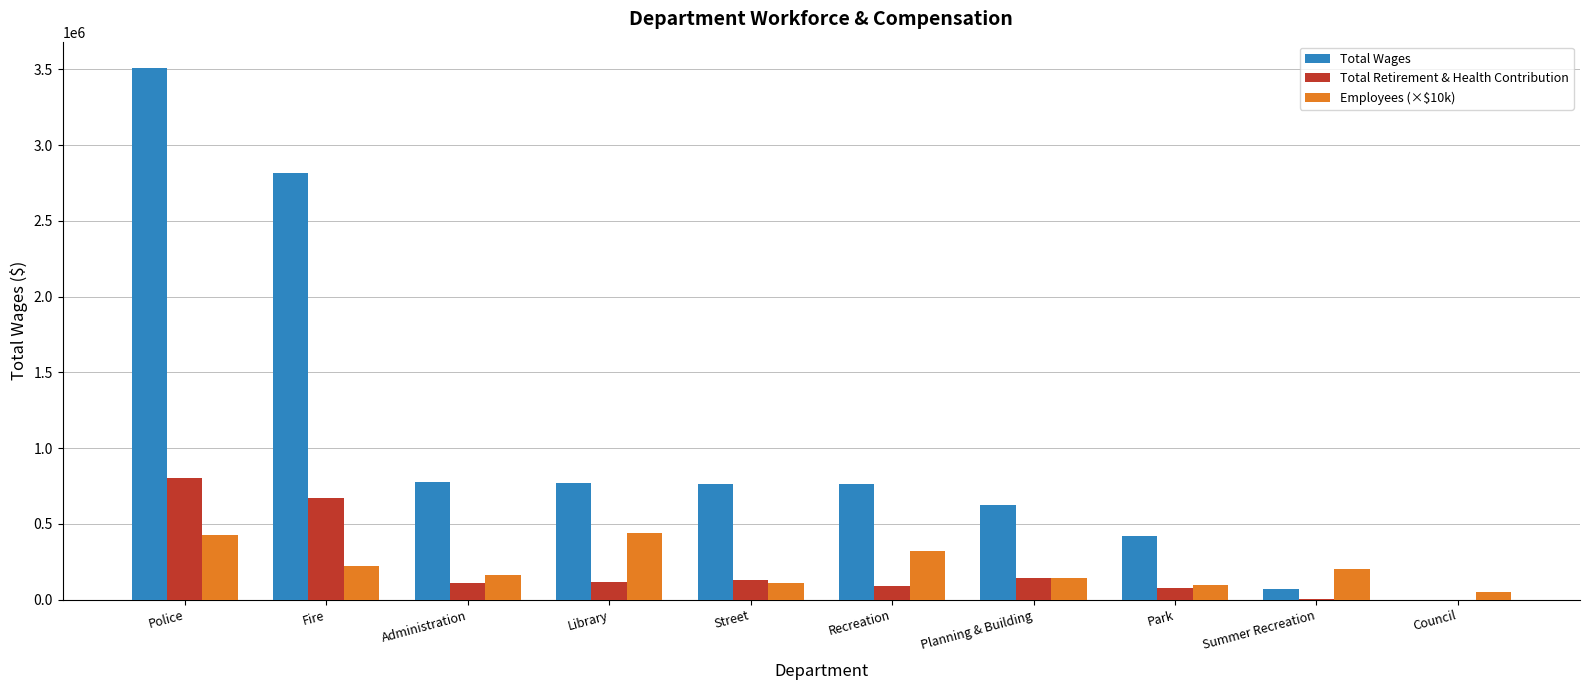

What is the difference between the Total Retirement & Health Contribution values at Summer Recreation and Police?

801531